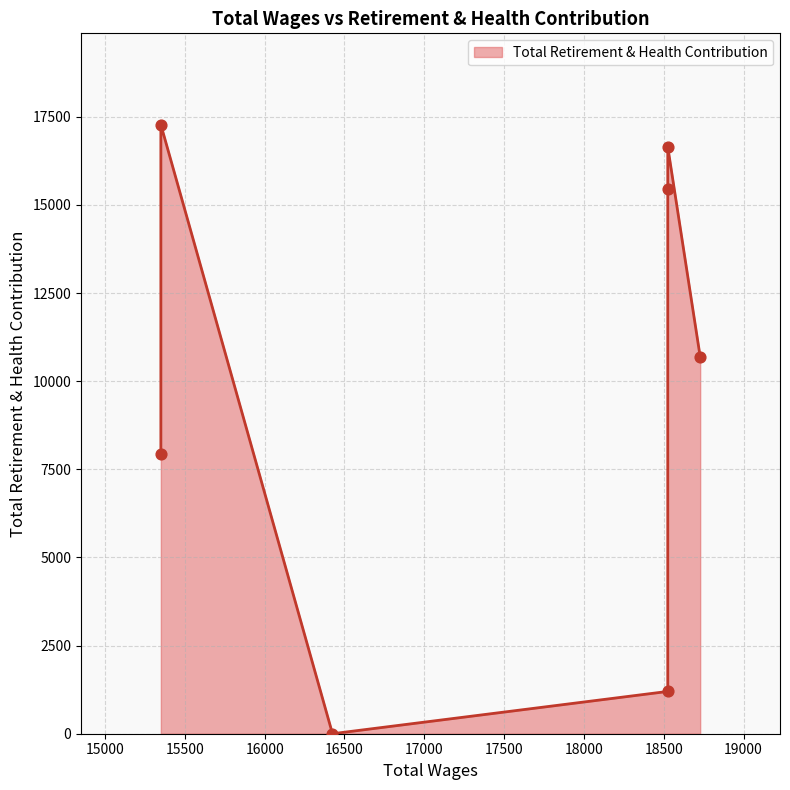

Between 15350.0 and 18525.0, which is larger?

15350.0